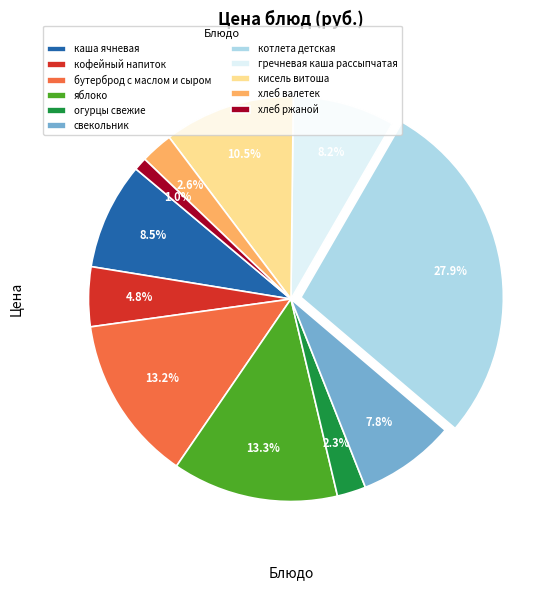

To the nearest percent, what is the difference between the хлеб ржаной and свекольник slice percentages?

7%